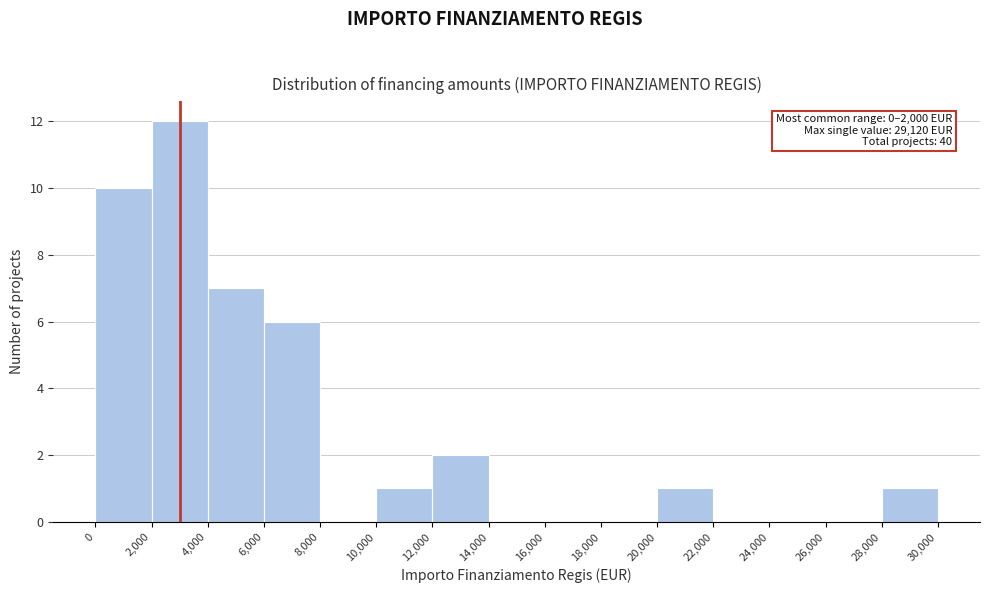

Over which range of the x-axis is the bar tallest?

2,000 to 4,000